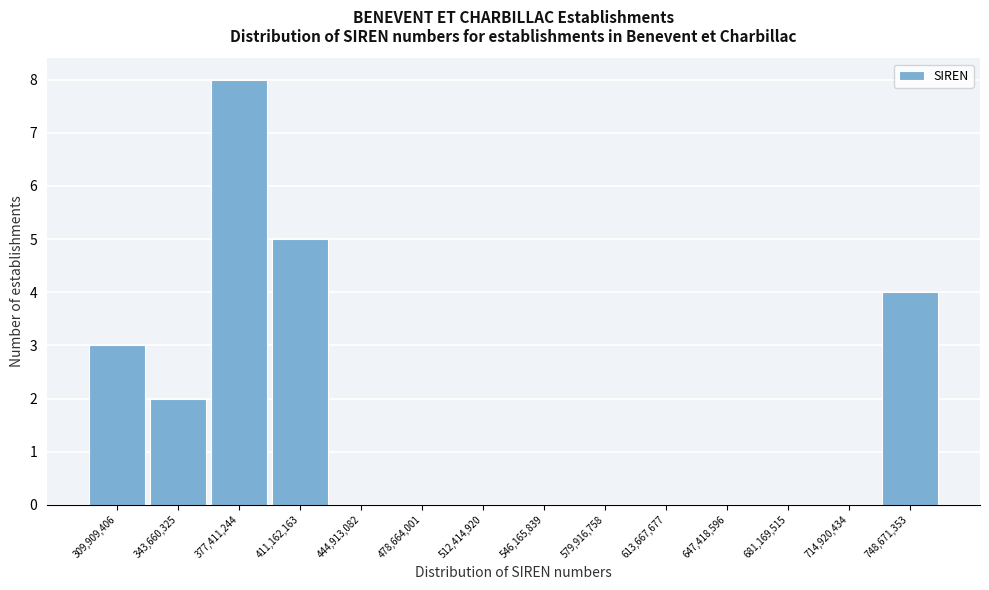

Reading right to left, extract all data points from this chart.

748,671,353=4	714,920,434=0	681,169,515=0	647,418,596=0	613,667,677=0	579,916,758=0	546,165,839=0	512,414,920=0	478,664,001=0	444,913,082=0	411,162,163=5	377,411,244=8	343,660,325=2	309,909,406=3